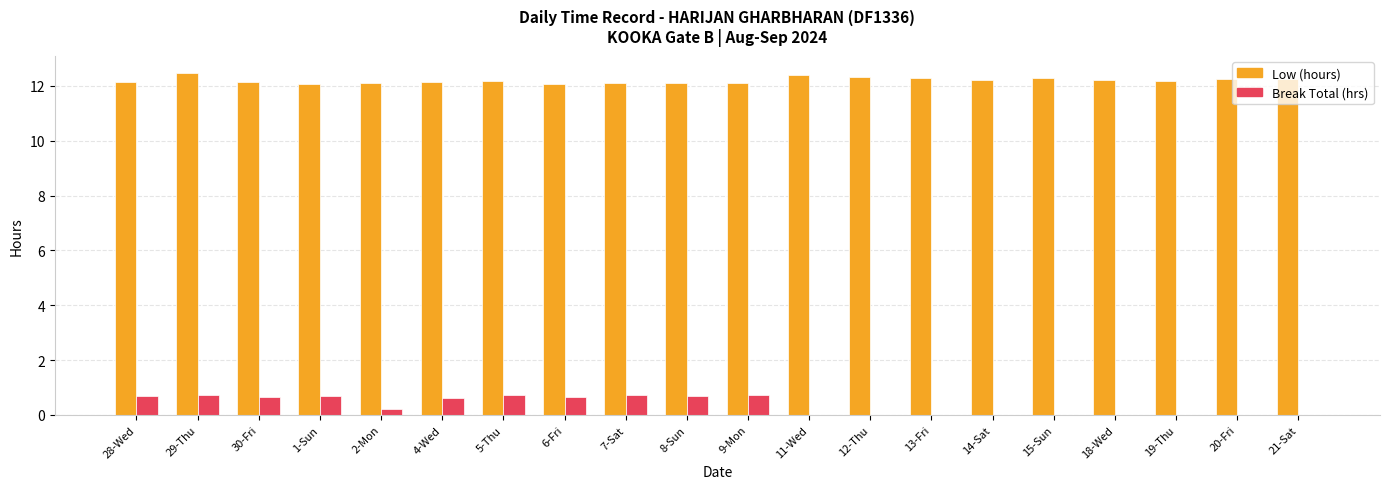

True or false: Low (hours) has a value of 12.1 at 8-Sun.

True